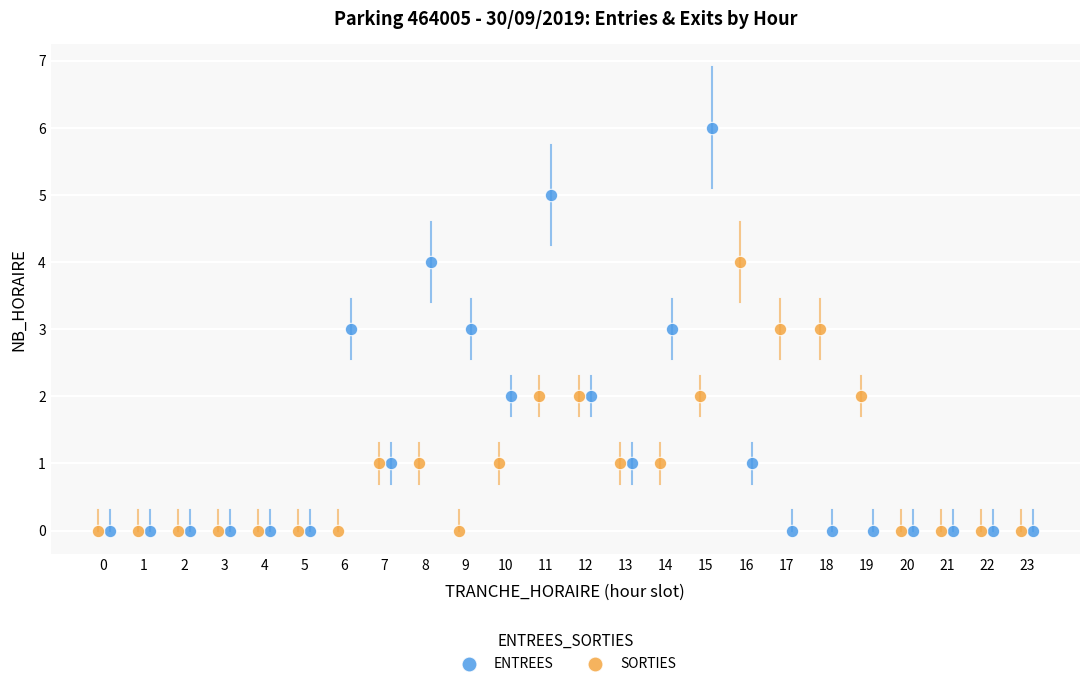

Which series reaches the maximum Y coordinate?

ENTREES